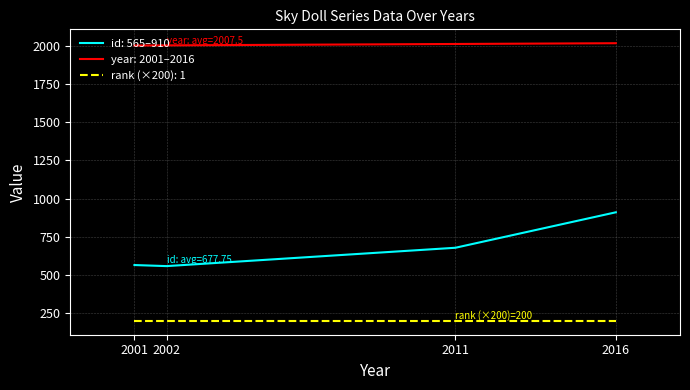

Which series has the largest total across all categories?

year: 2001–2016